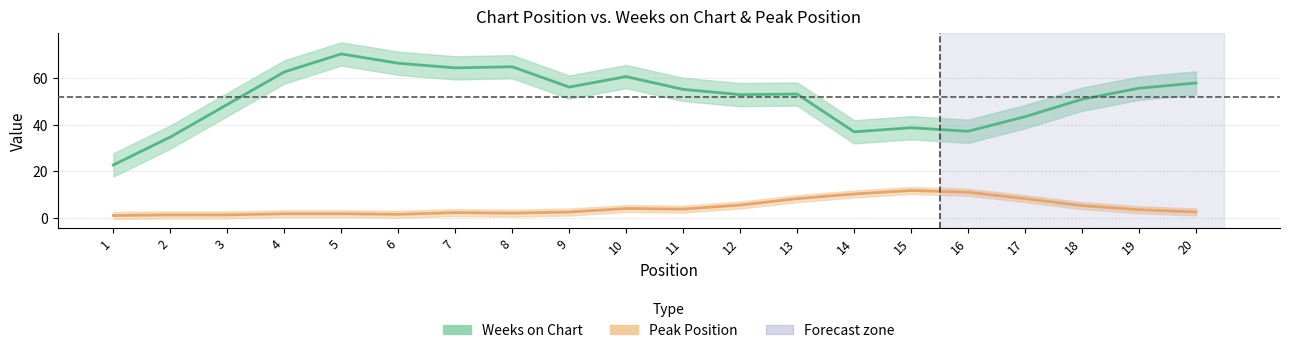

What is the difference between the Weeks on Chart values at 11 and 4?

6